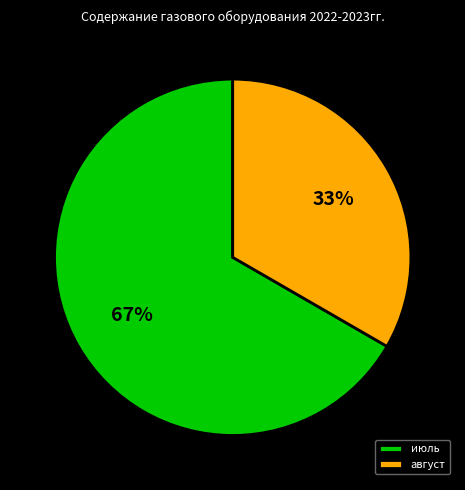

True or false: июль accounts for 82% of the total.

False